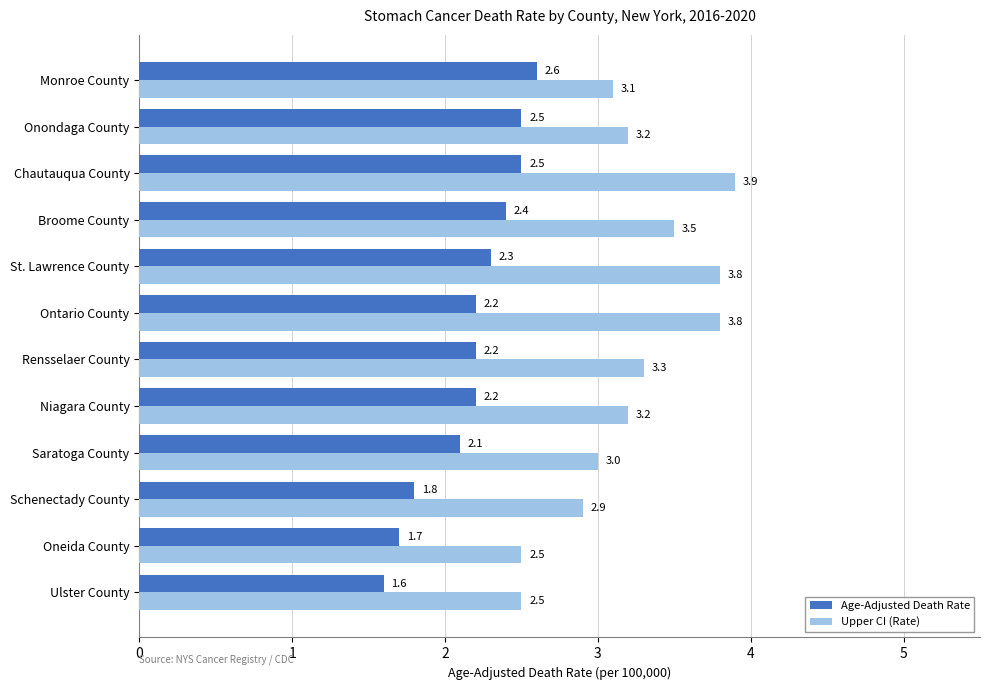

At how many categories does at least one series exceed 2?

12